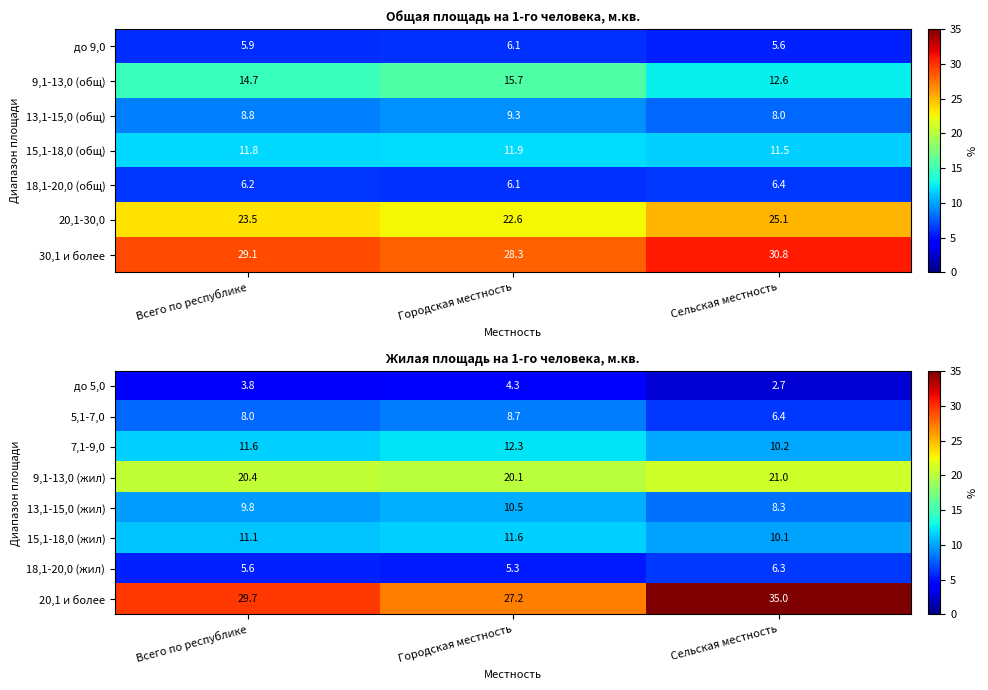

Count the до 5,0 values in the range 2 to 4.

2